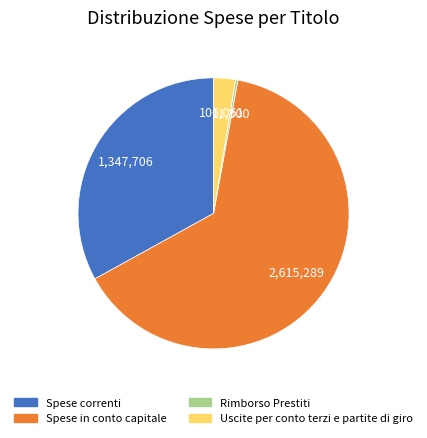

Which slice represents more than half of the pie?

Spese in conto capitale